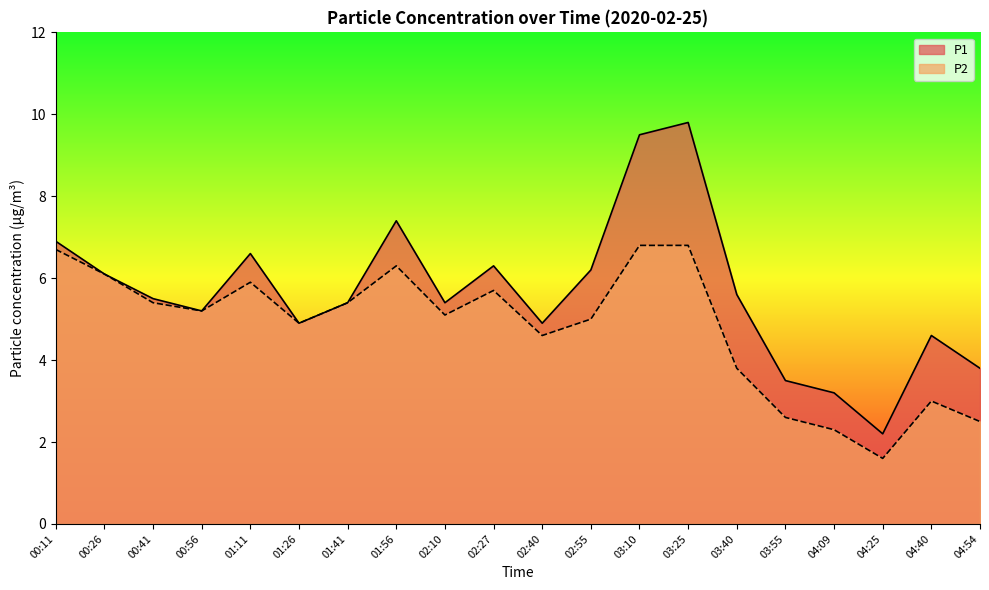

List the series in order of their peak value, lowest first.

P2, P1